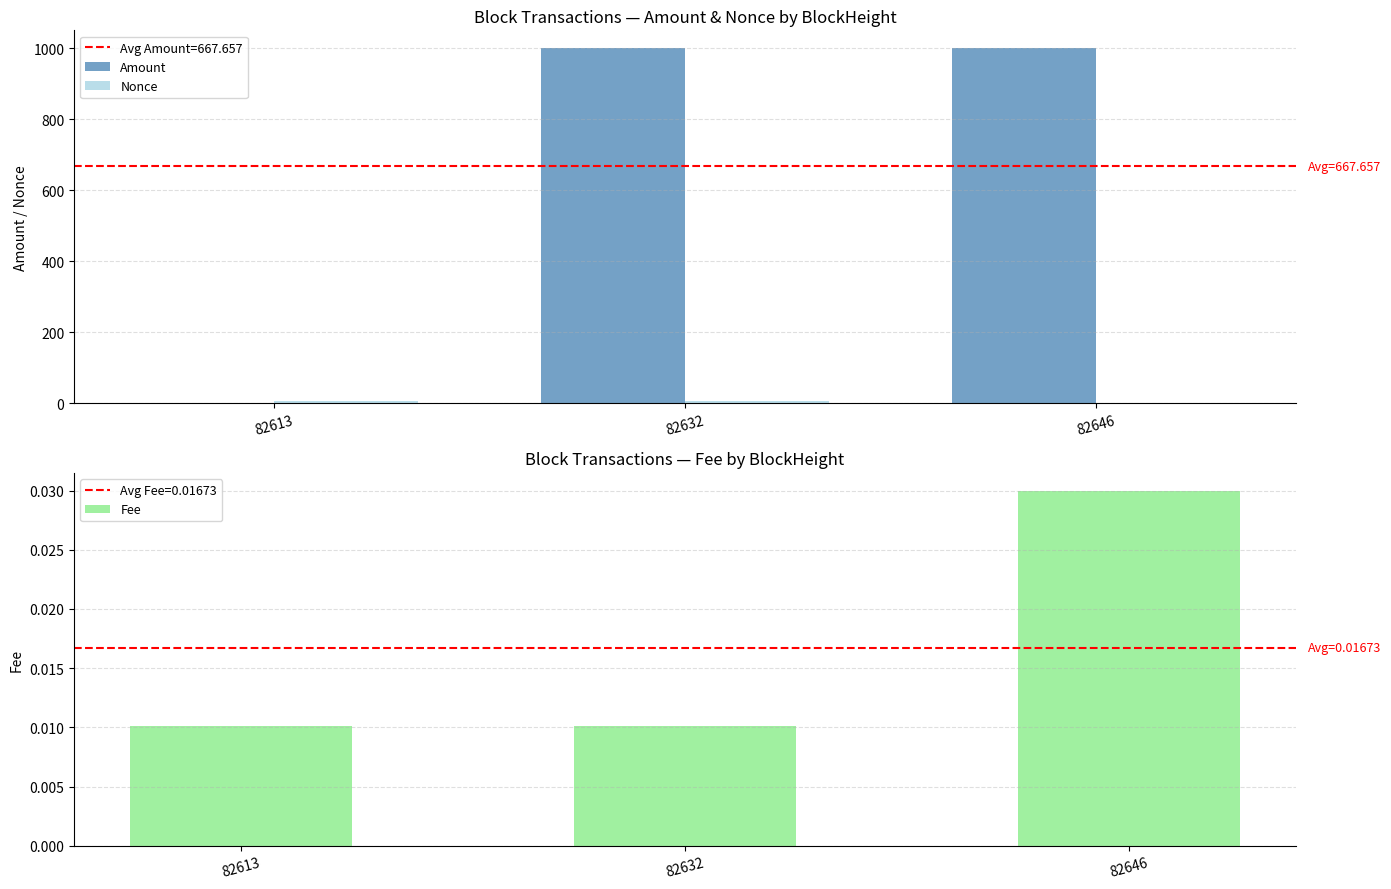

Are the bars grouped side by side (vs. stacked)?

Yes